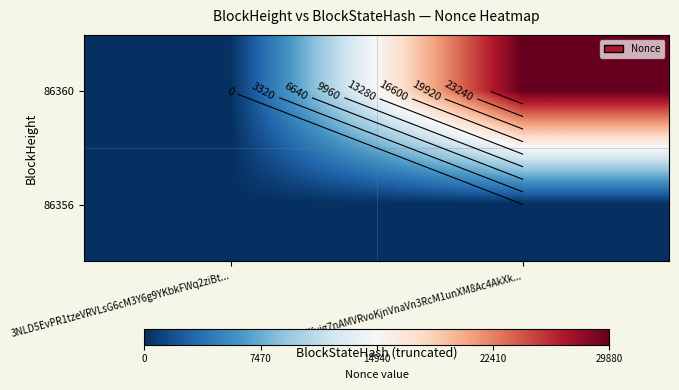

Rank the series by their maximum value, from highest to lowest.

86360, 86356